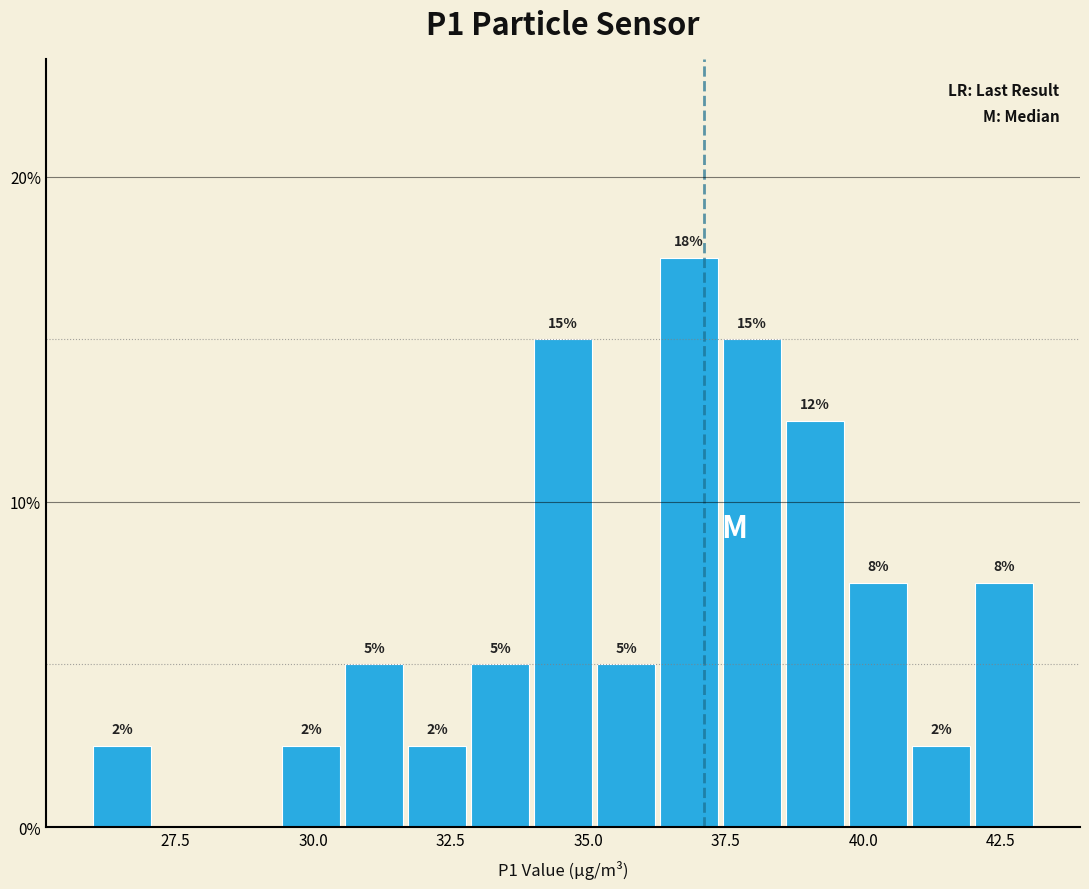

Around what value on the x-axis is the tallest bar? Give the approximate position of its centre, as read against the axis.

37.0